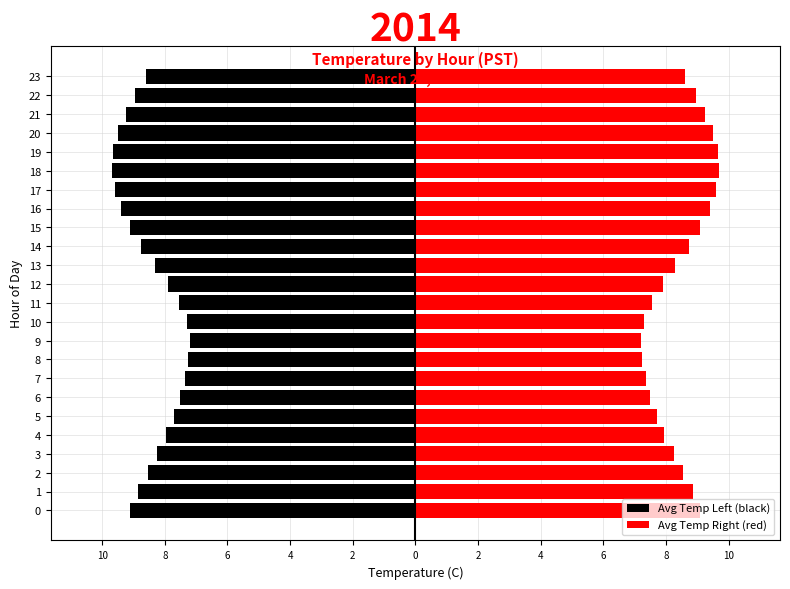

How many categories are shown in the chart?

24